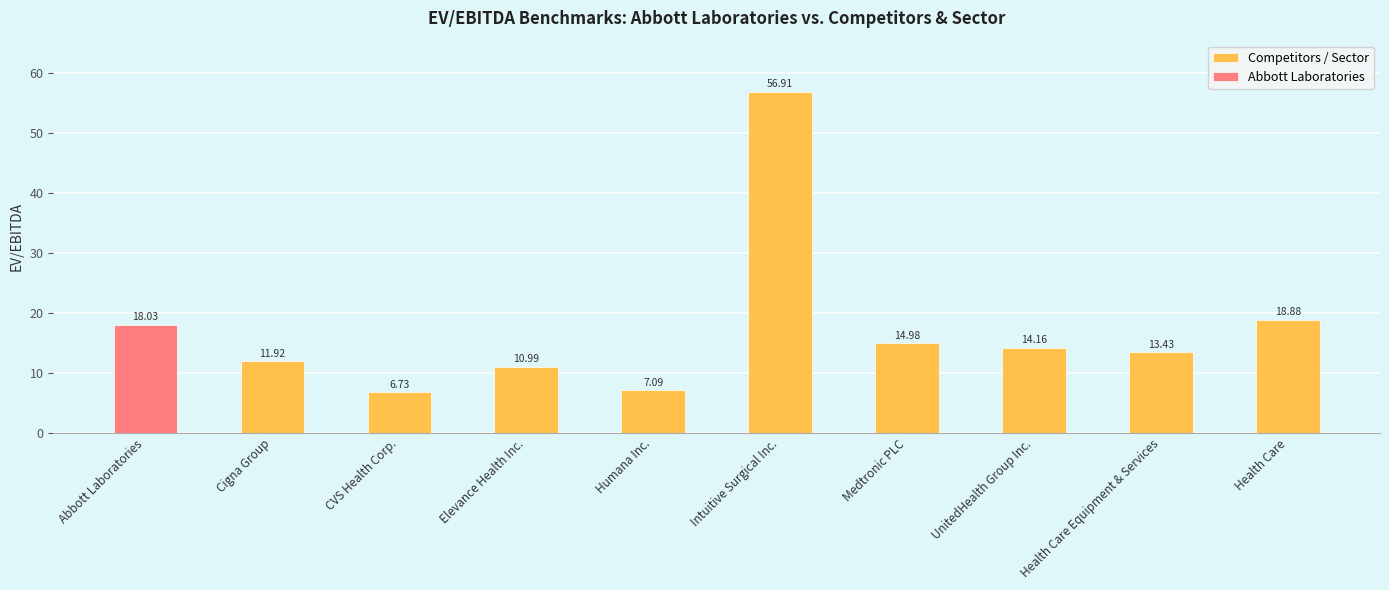

Where does the Competitors / Sector series first go above 13?

Intuitive Surgical Inc.